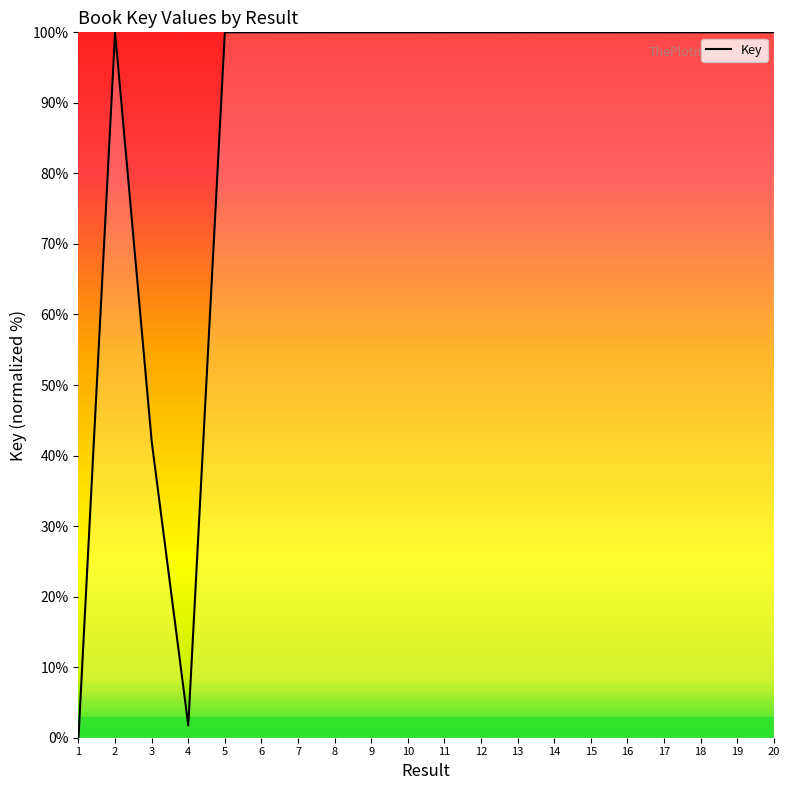

Approximately how many times larger is the value at 20 compared to 7?

1.0